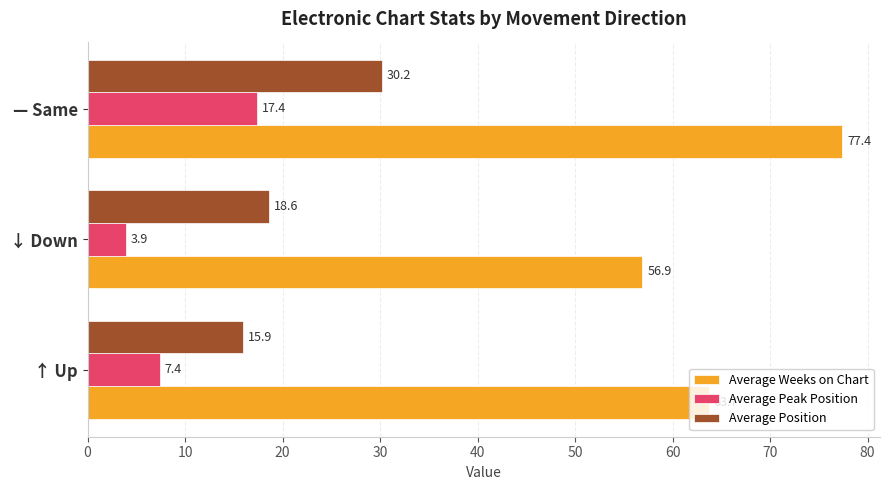

Which series has the largest range (max minus min)?

Average Weeks on Chart